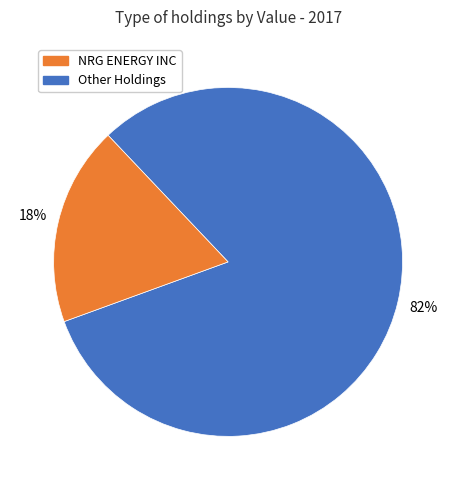

To the nearest percent, what is the average slice percentage?

50%